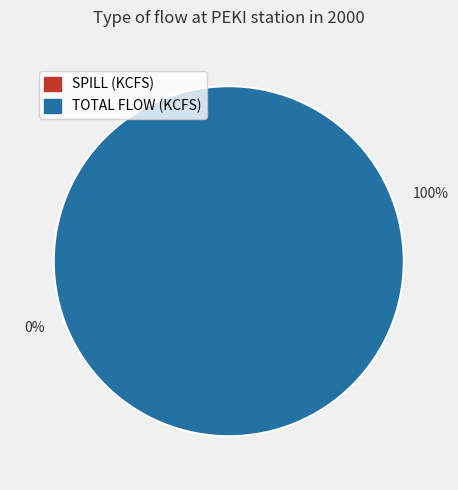

Which category has the smallest portion of the pie?

SPILL (KCFS)